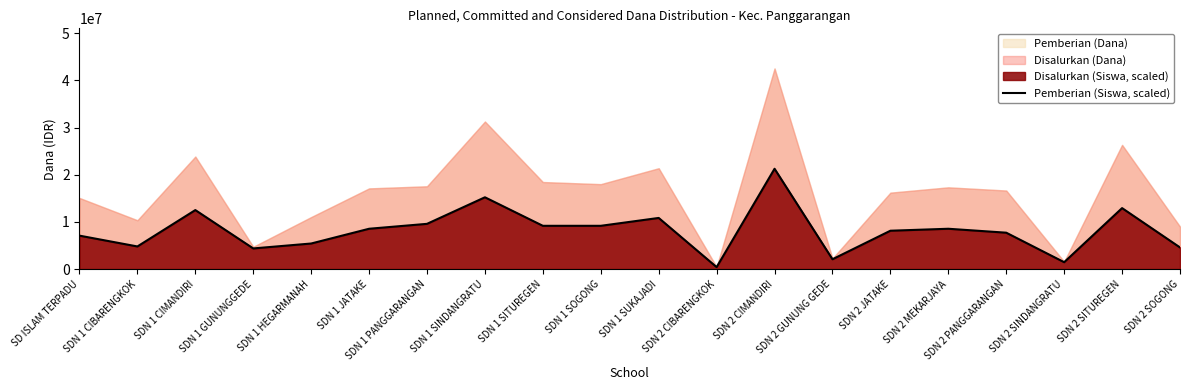

The chart shows a value of 8256677.3 at SDN 1 SINDANGRATU. True or false?

False